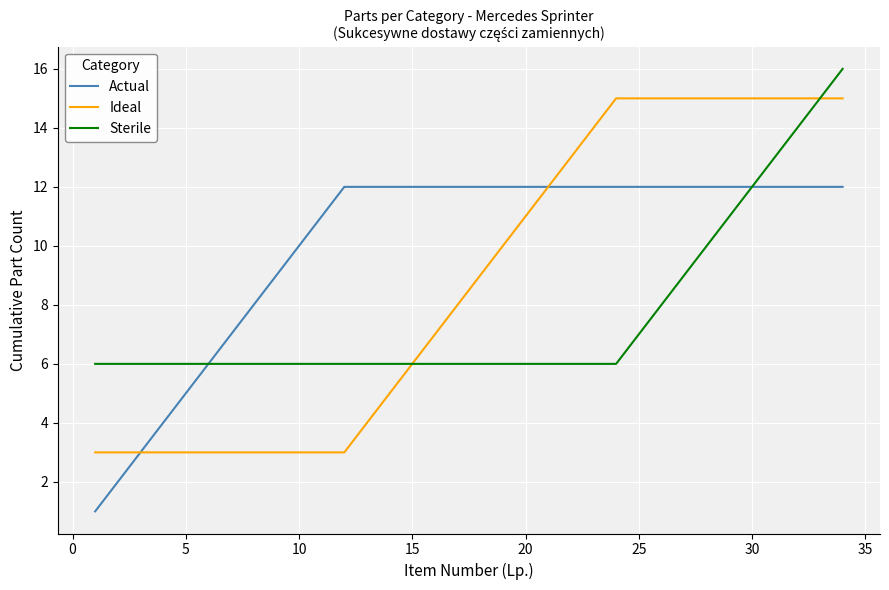

Which series has the largest total across all categories?

Actual